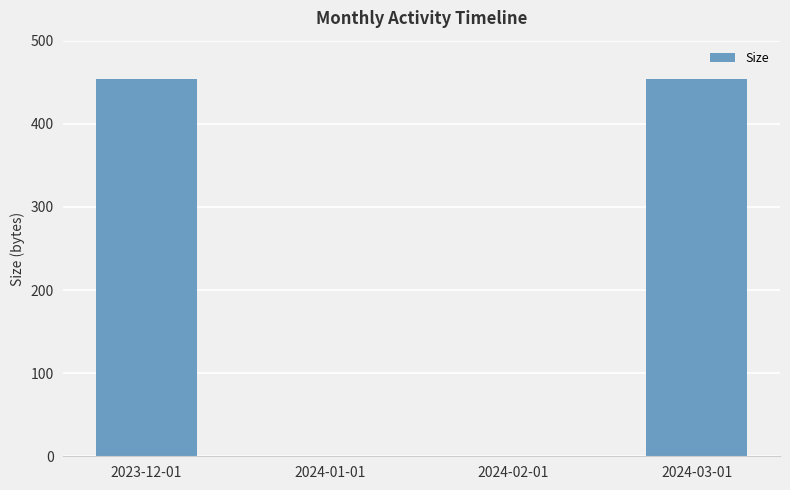

What is the sum of all values?

908